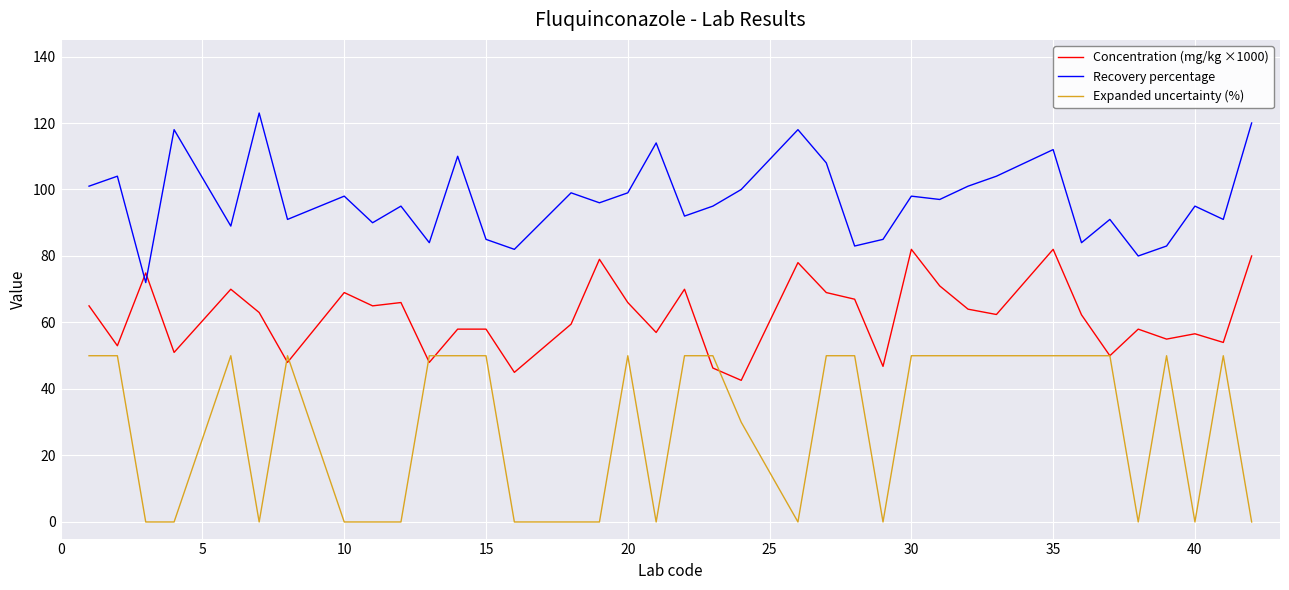

Rank the series by their average value, from lowest to highest.

Expanded uncertainty (%), Concentration (mg/kg ×1000), Recovery percentage